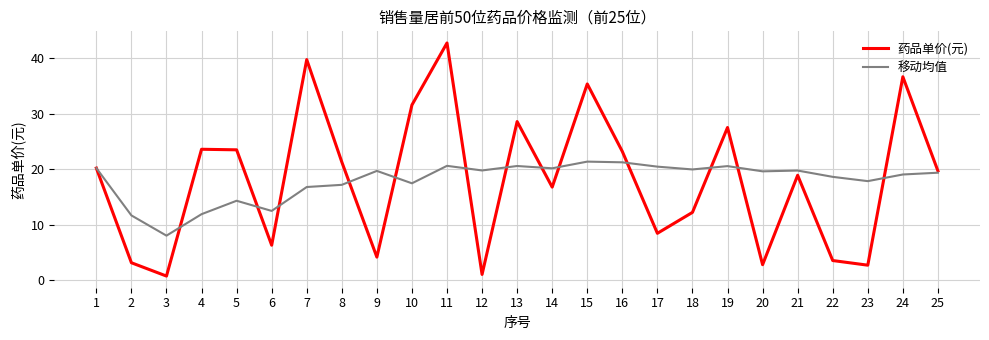

What is the highest value of the 药品单价(元) series?

42.8